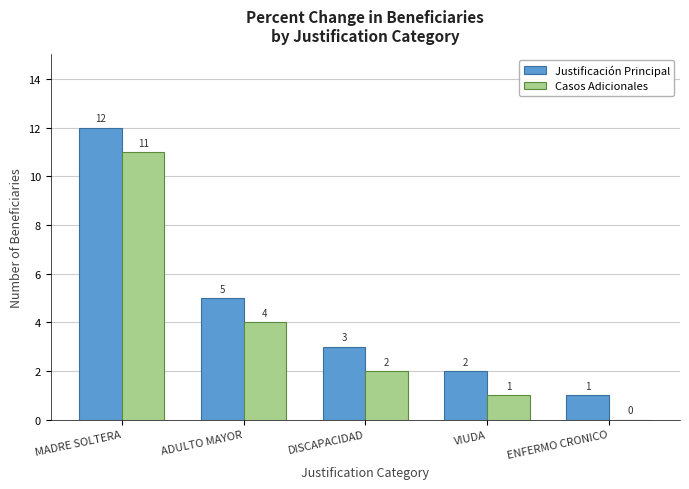

Reading left to right, list all the values displayed in this chart.

Justificación Principal: MADRE SOLTERA=12	ADULTO MAYOR=5	DISCAPACIDAD=3	VIUDA=2	ENFERMO CRONICO=1
Casos Adicionales: MADRE SOLTERA=11	ADULTO MAYOR=4	DISCAPACIDAD=2	VIUDA=1	ENFERMO CRONICO=0